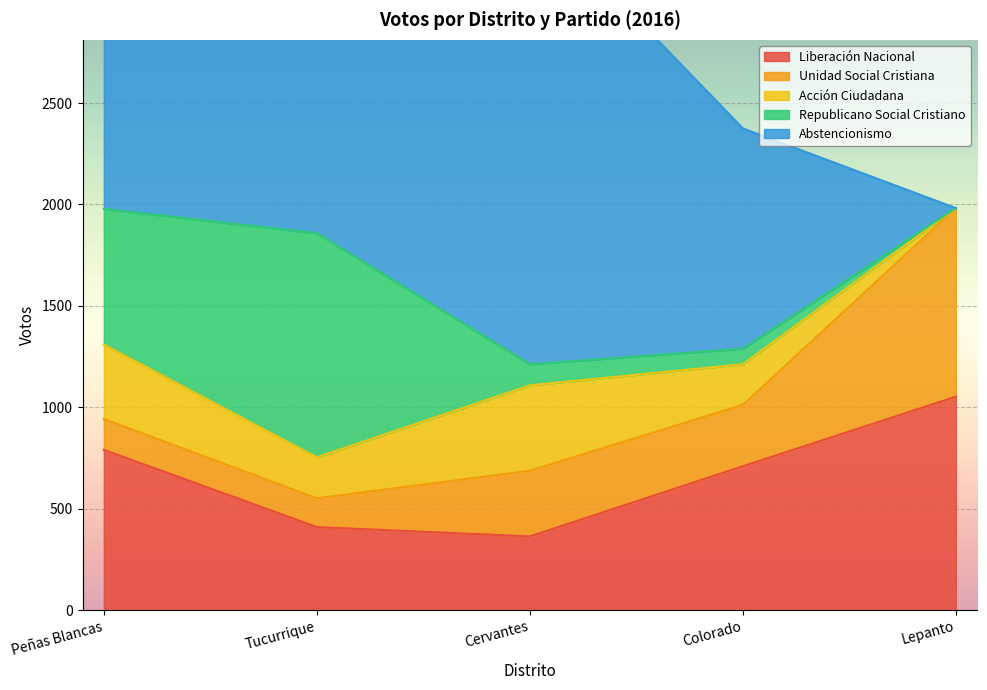

Which series has the widest spread of values?

Abstencionismo